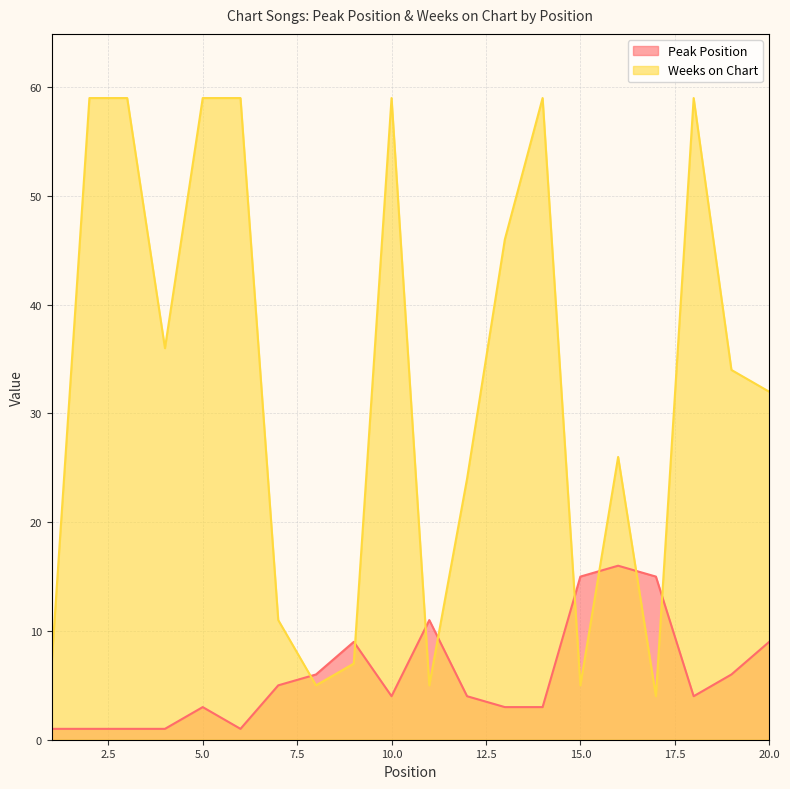

List the series in order of their overall mean, lowest first.

Peak Position, Weeks on Chart